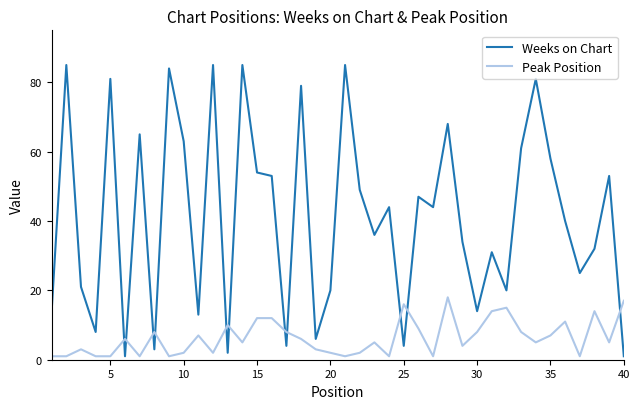

What is the average value of the Peak Position series?

6